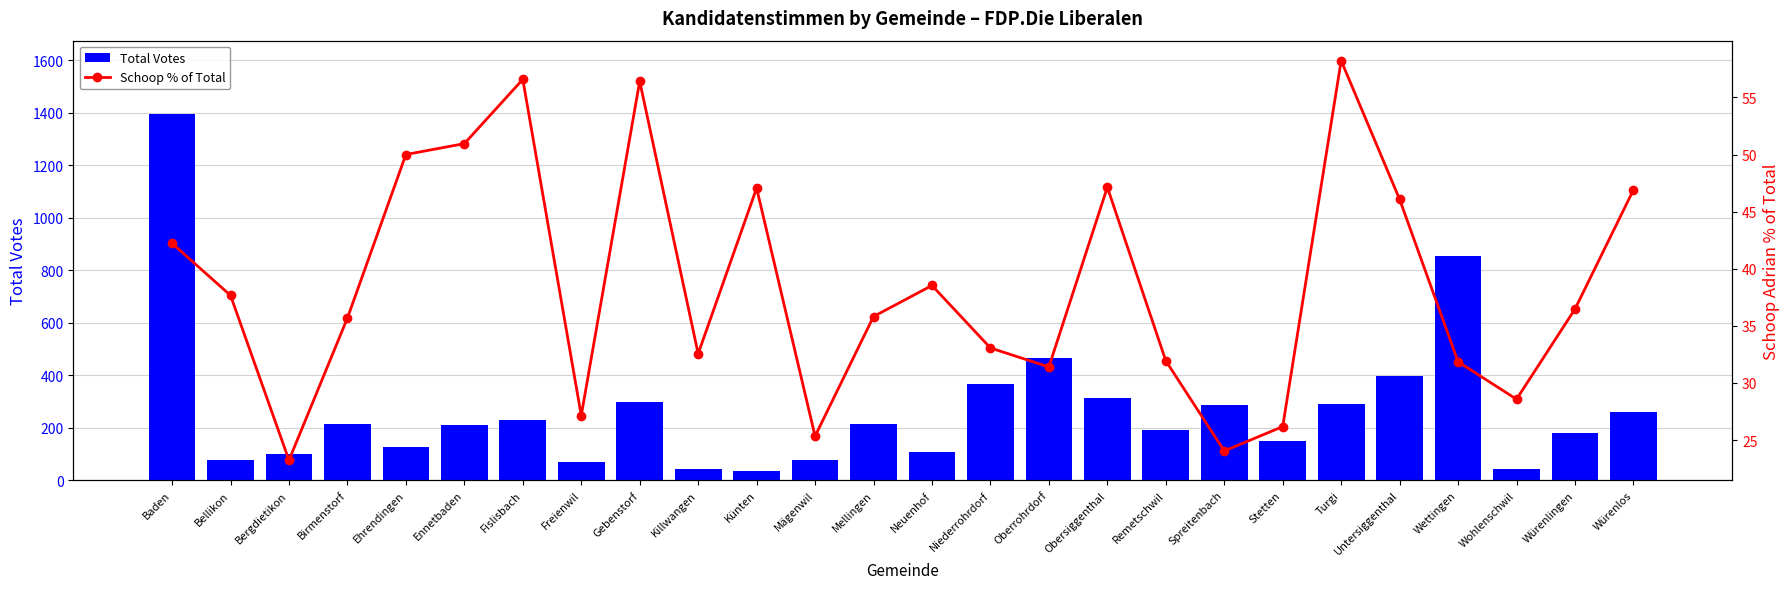

Is it true that Total Votes equals 70 at Freienwil?

True